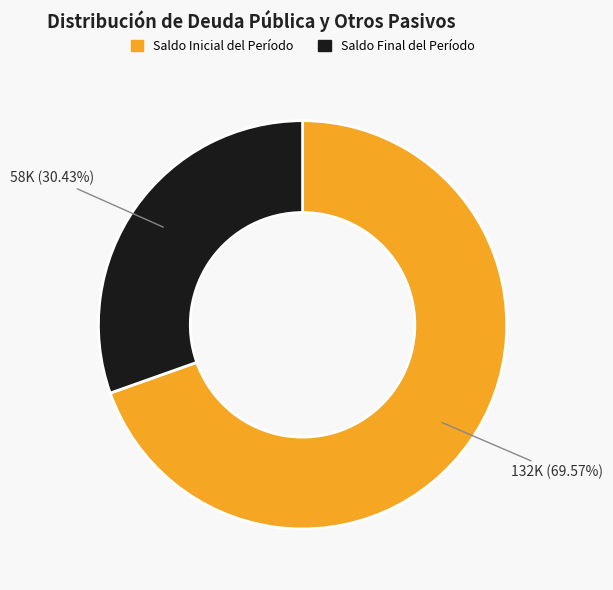

Is there a majority slice in this chart?

Yes